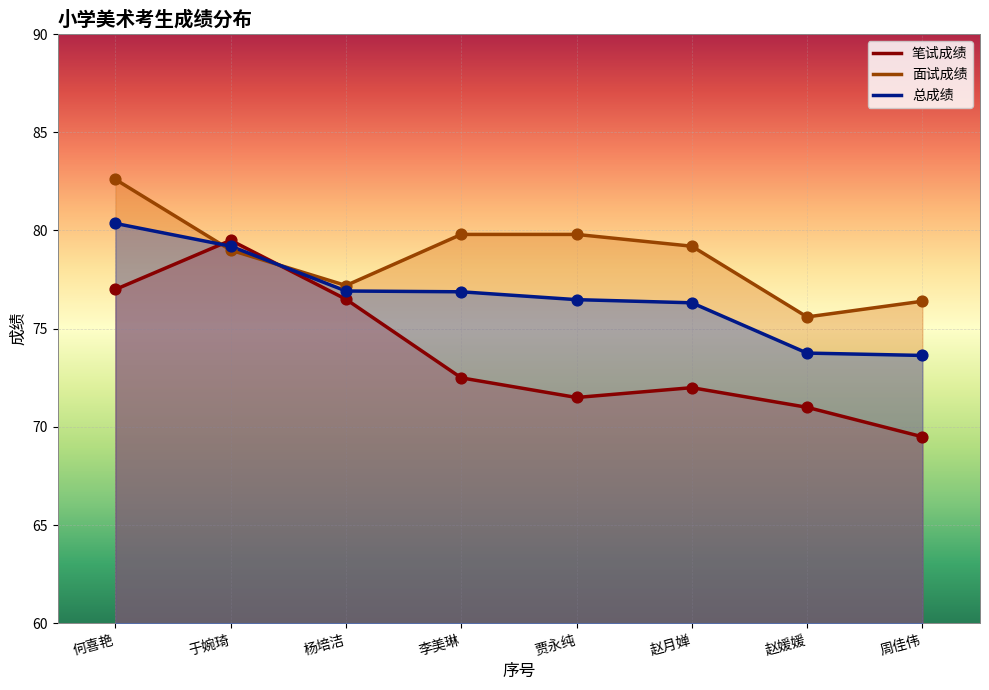

What is the total value across all series at 于婉琦?

237.7